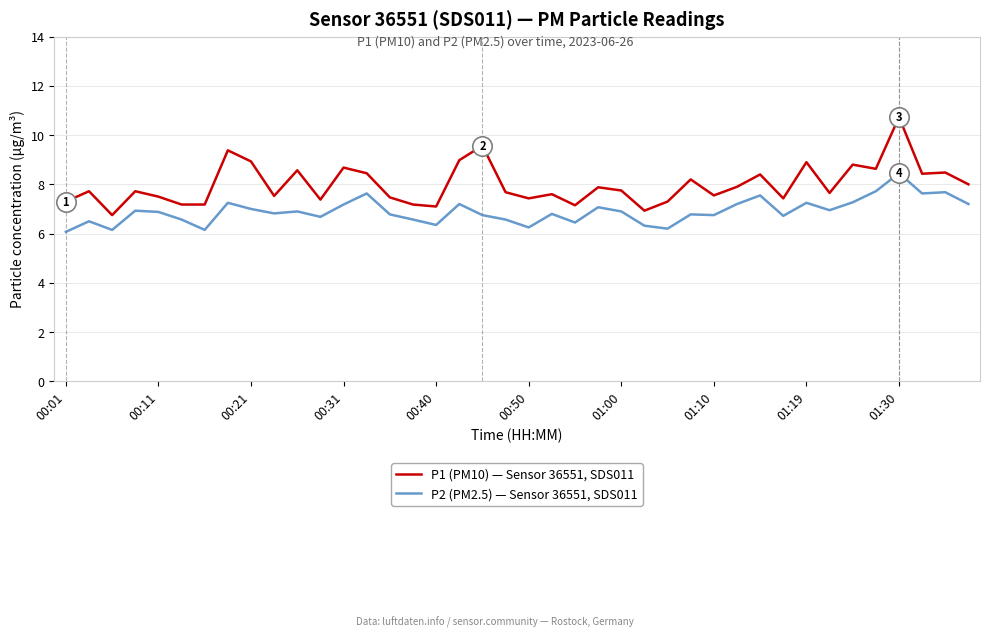

What is the difference between the maximum and minimum values in the P1 (PM10) — Sensor 36551, SDS011 series?

4.0